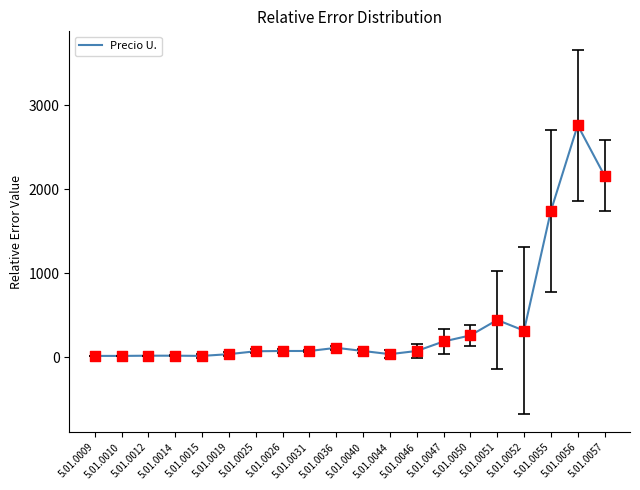

Approximately how many times larger is the value at 5.01.0012 compared to 5.01.0046?

0.3